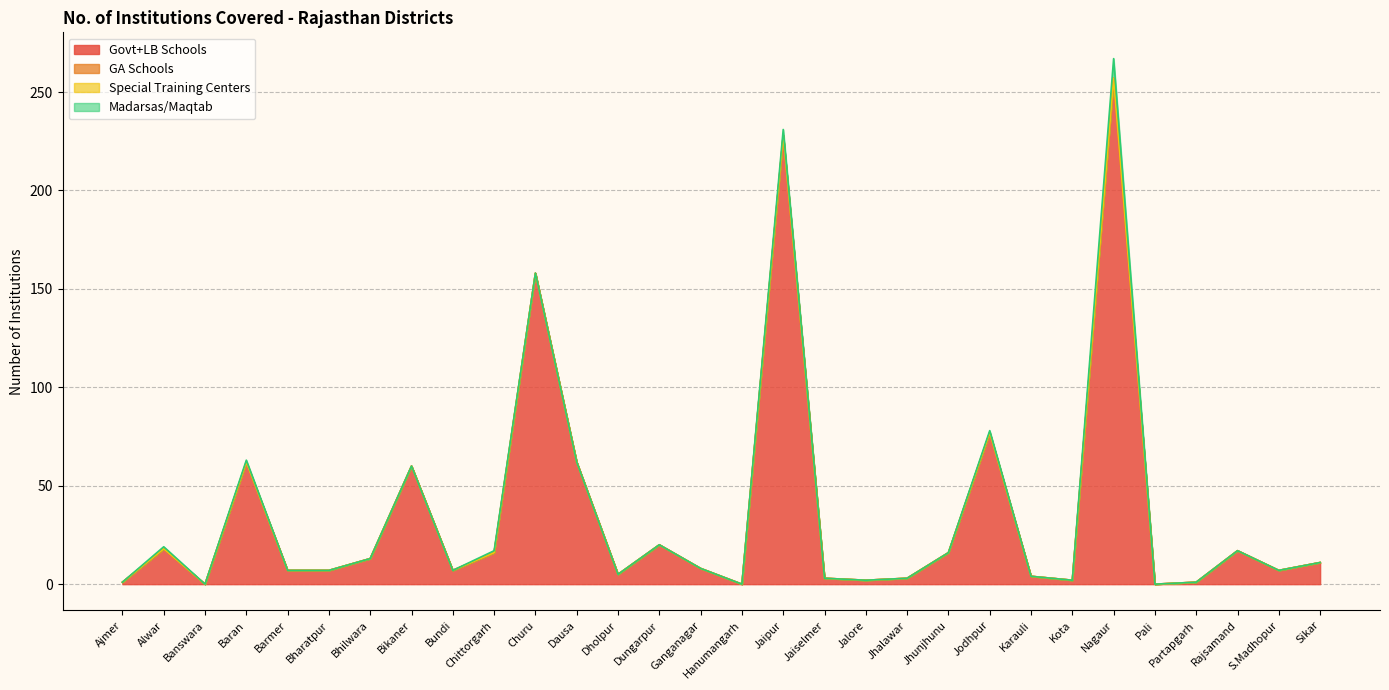

Where does the Govt+LB Schools series first go above 8?

Alwar